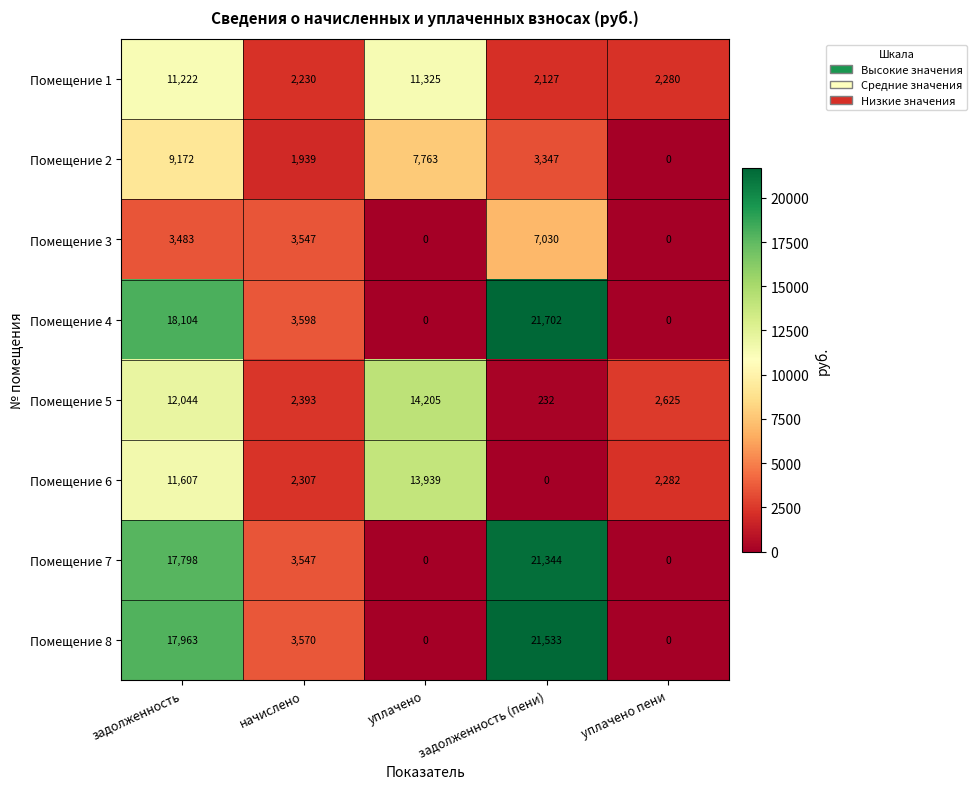

Which series has the largest total across all categories?

Помещение 4